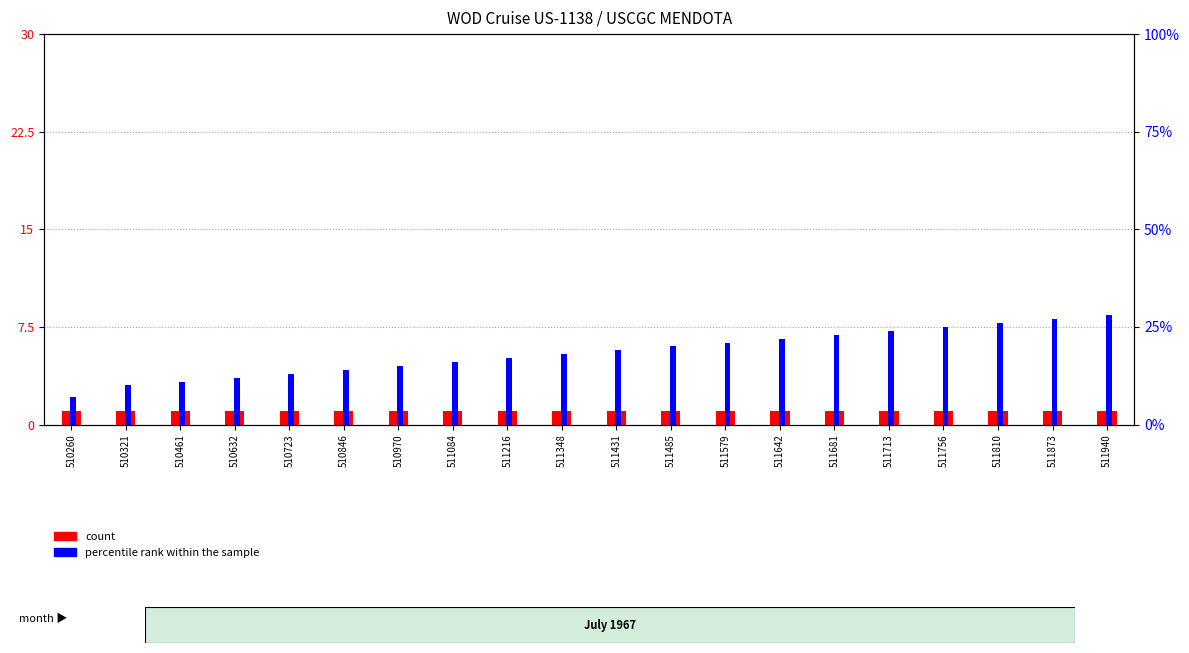

Reading left to right, list all the values displayed in this chart.

count: 1	1	1	1	1	1	1	1	1	1	1	1	1	1	1	1	1	1	1	1
percentile rank within the sample: 7	10	11	12	13	14	15	16	17	18	19	20	21	22	23	24	25	26	27	28